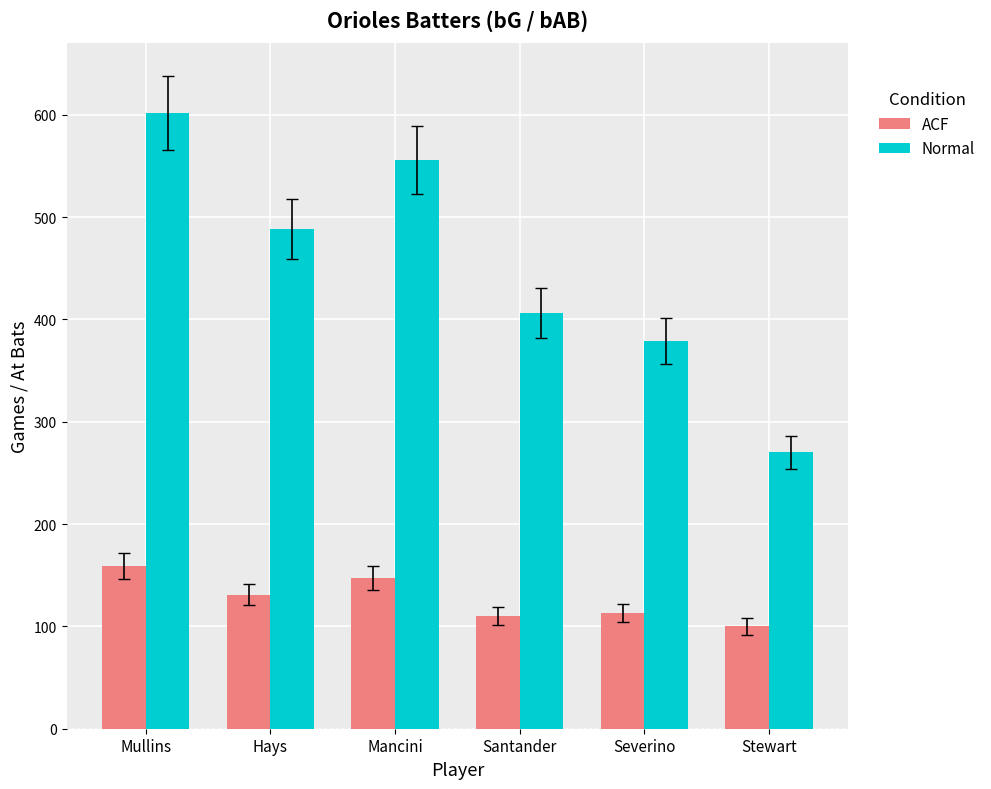

What is the highest value of the ACF series?

159